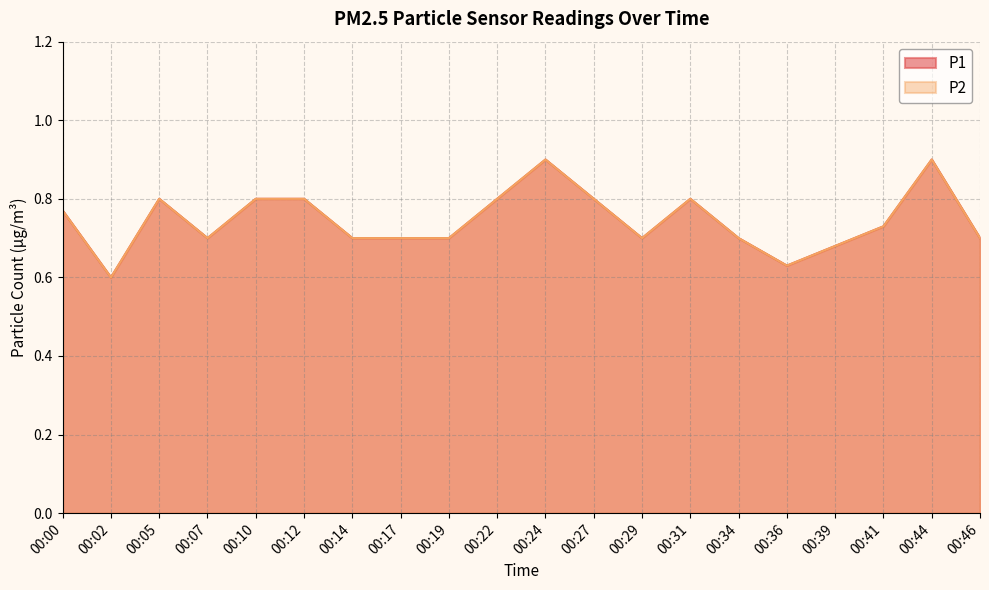

True or false: P1 and P2 intersect in this chart.

False